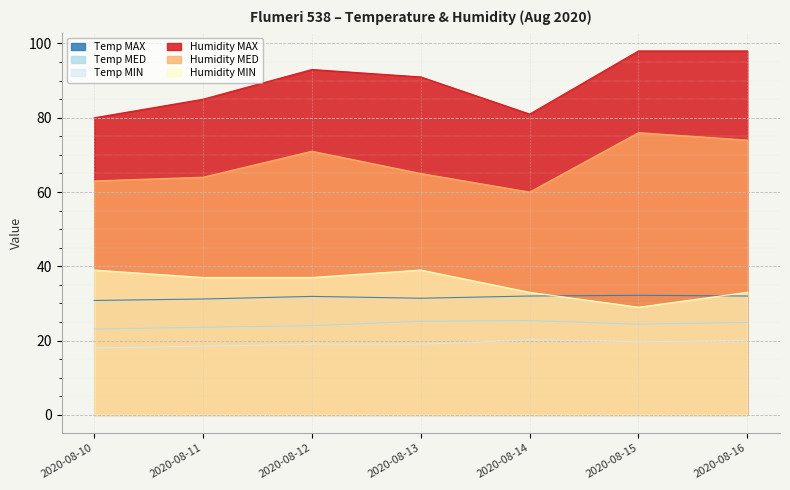

True or false: Temp MAX has a value of 32.0 at 2020-08-16.

True